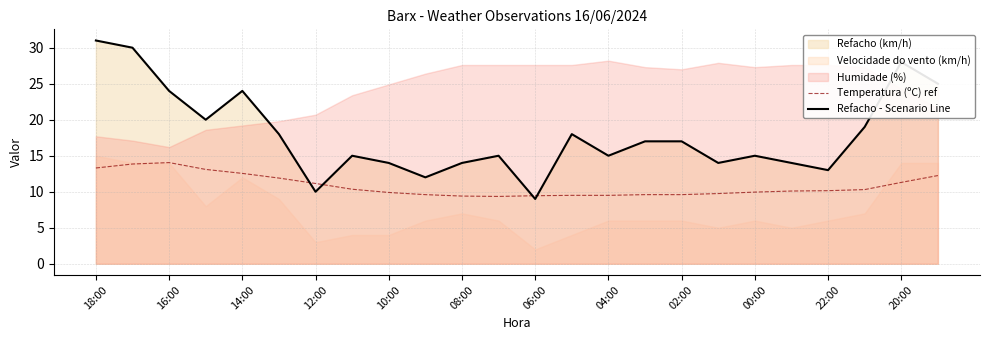

Is it true that Temperatura (ºC) ref equals 14.4 at 22:00?

False